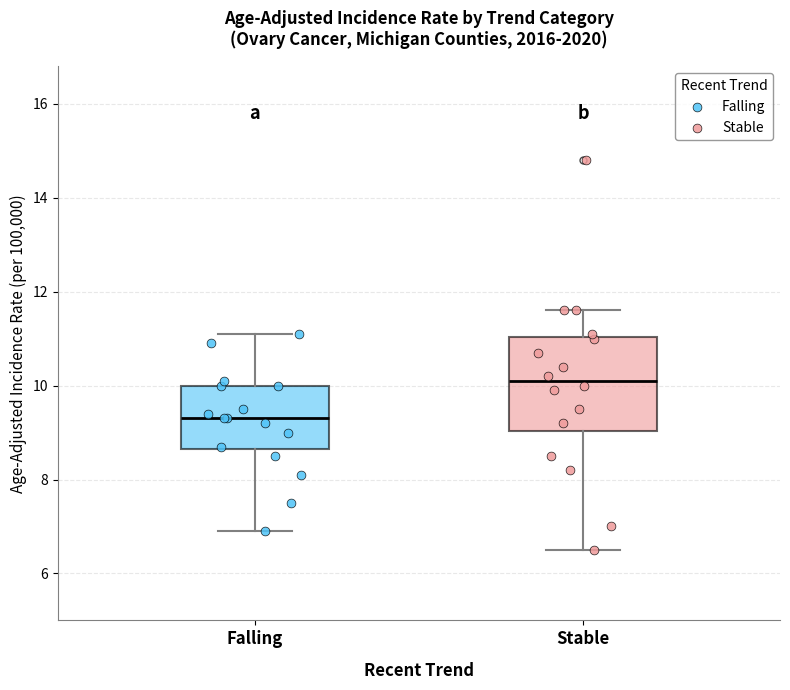

Comparing the boxes themselves (not the whiskers), which one is the tallest?

Stable